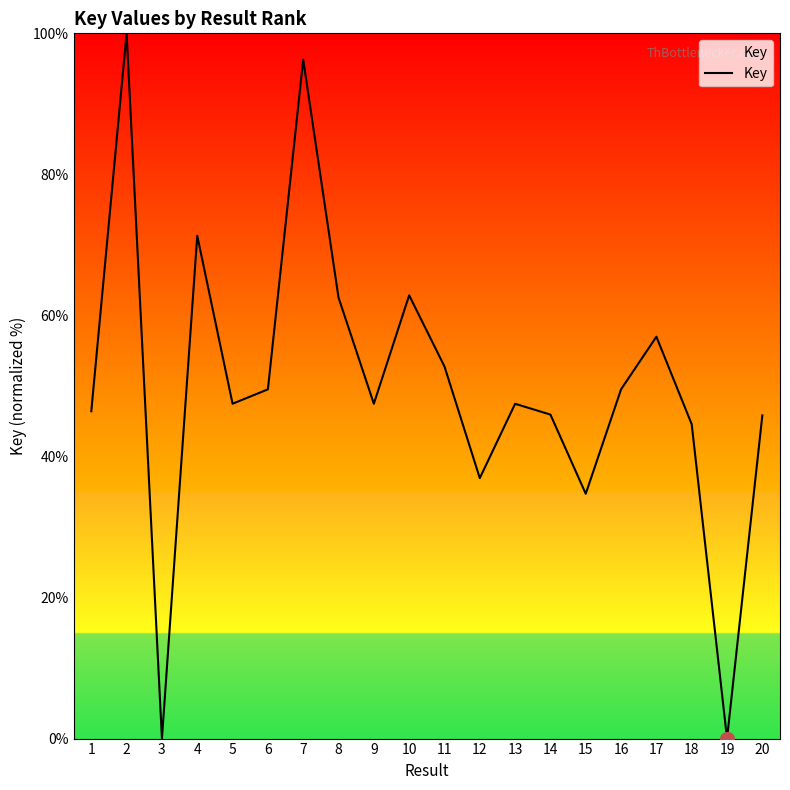

What is the difference between the maximum and minimum values?

100.0